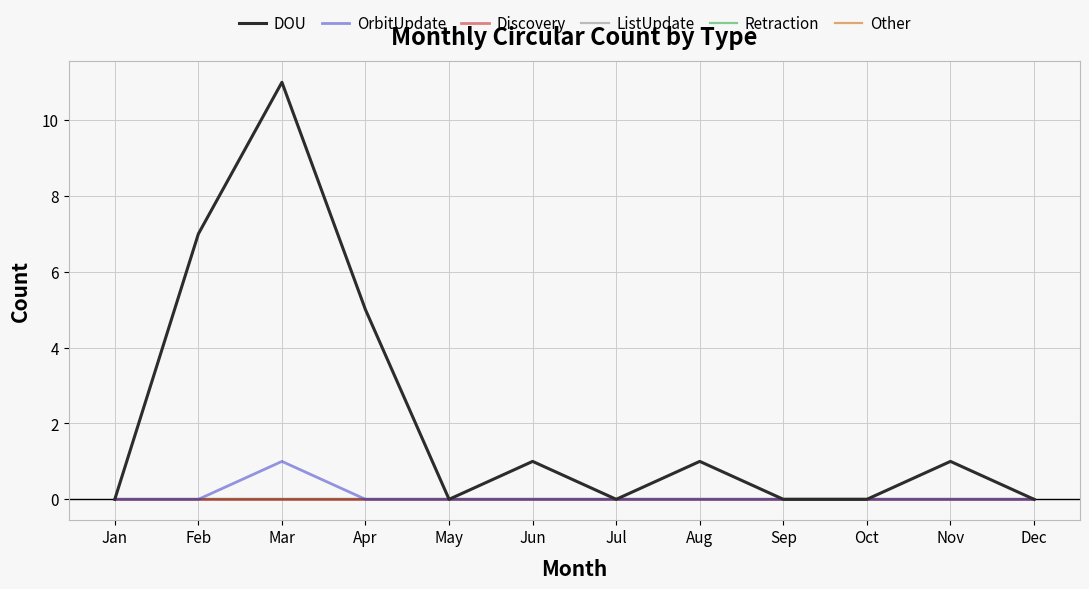

Does the chart have visible grid lines?

Yes